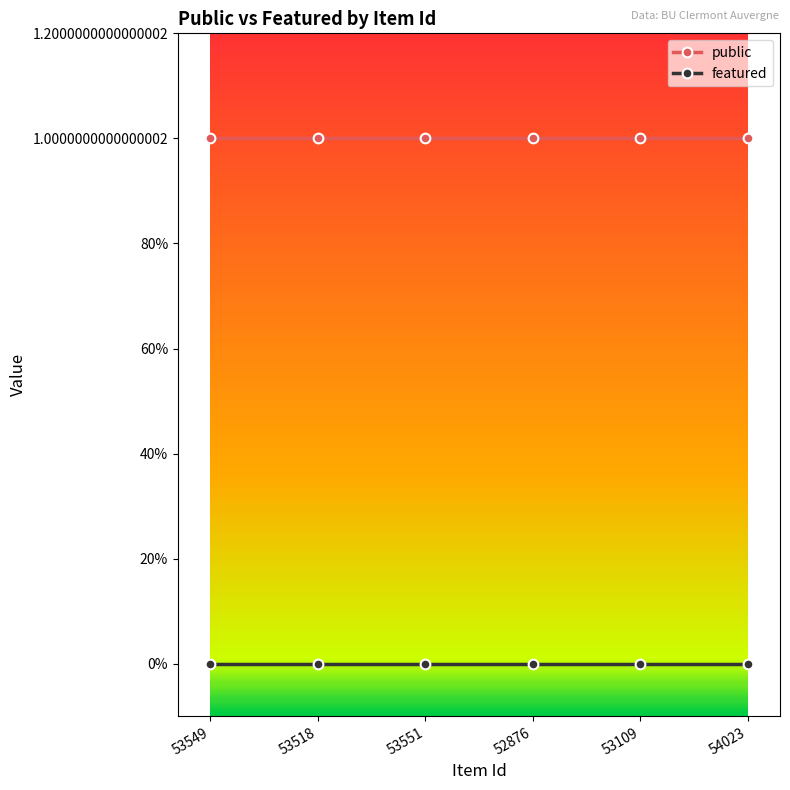

At which category does the chart reach its minimum across all series?

53549